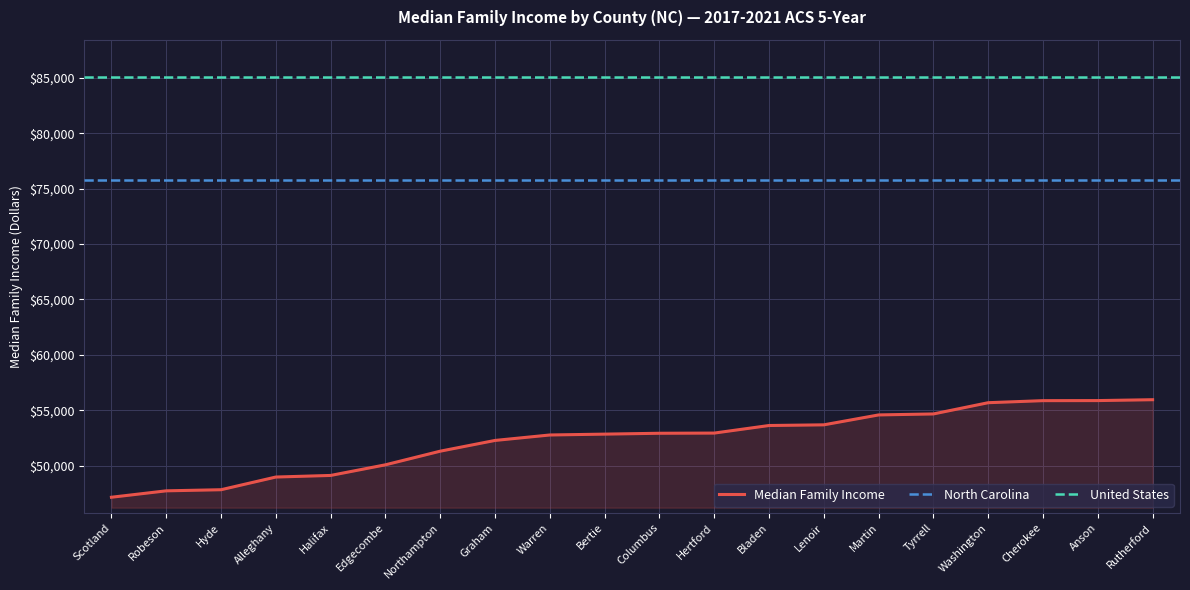

Reading right to left, what are all the values shown in this chart?

55949	55870	55864	55679	54665	54576	53682	53621	52938	52921	52844	52766	52274	51305	50075	49116	48972	47827	47727	47149